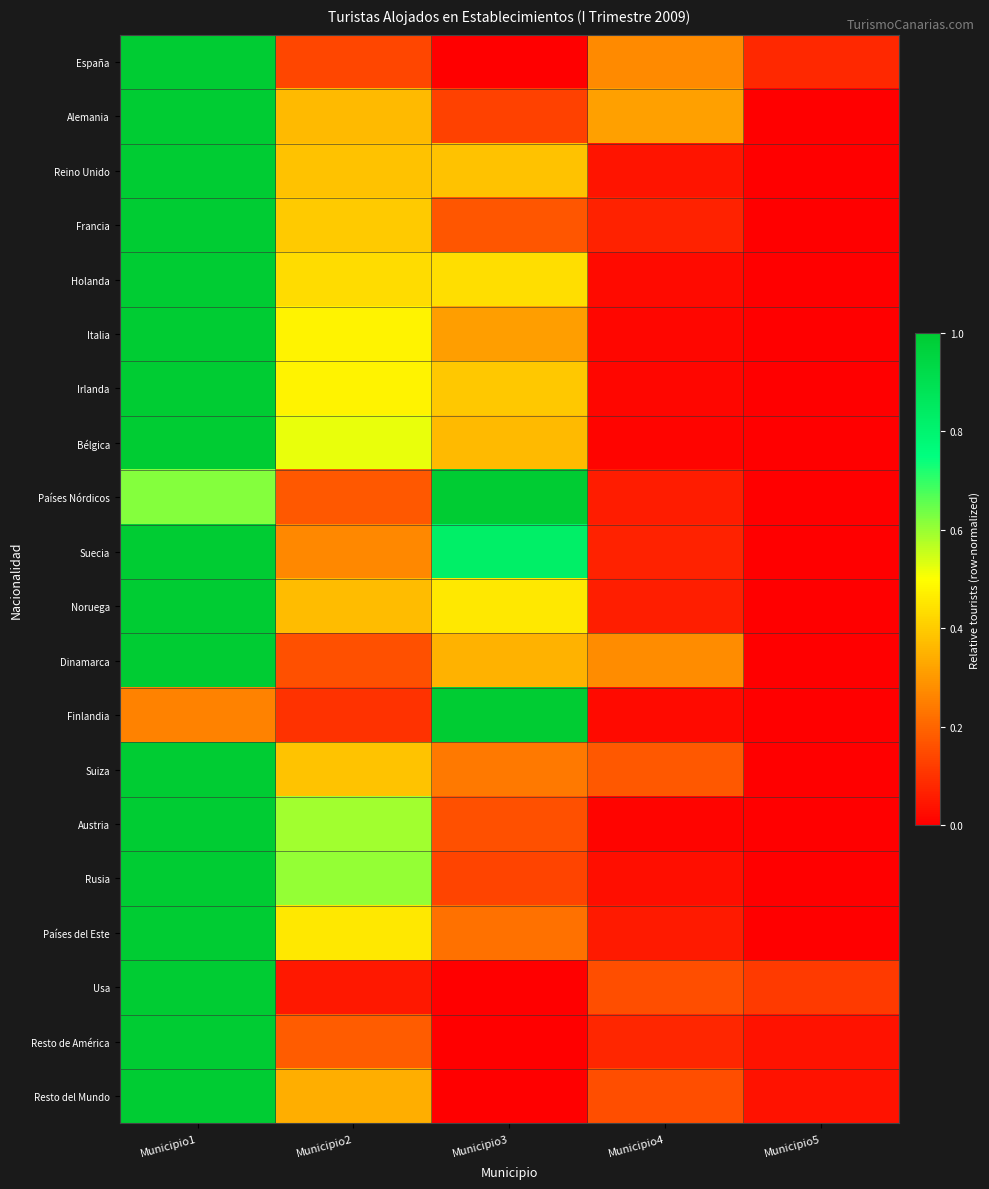

Which label corresponds to the smallest value in the chart?

Municipio3